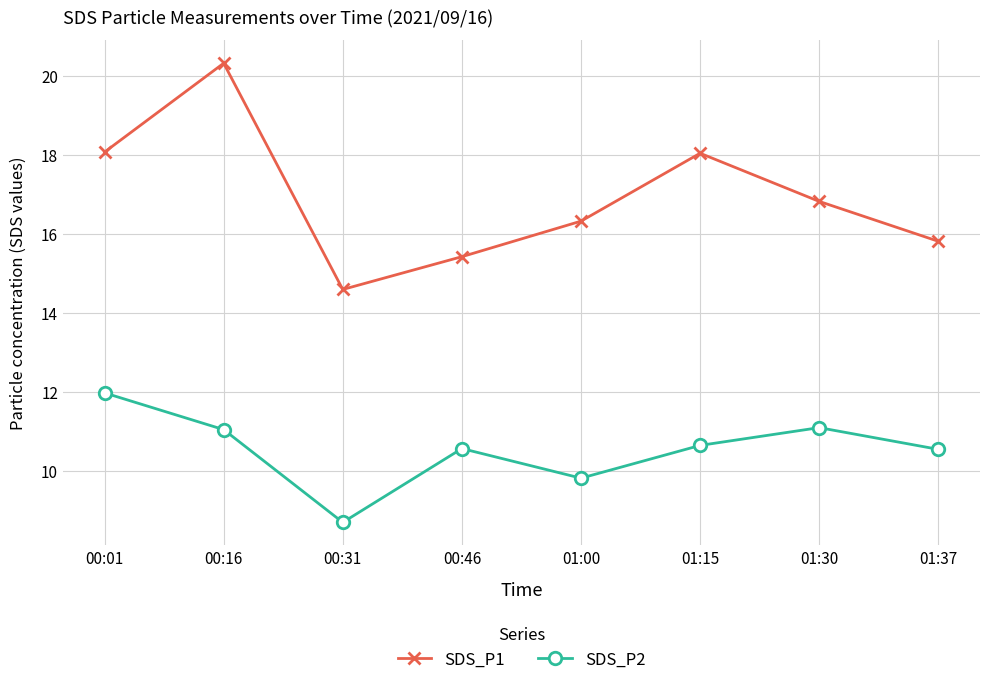

Reading left to right, what are all the values shown in this chart?

SDS_P1: 00:01=18.1	00:16=20.3	00:31=14.6	00:46=15.4	01:00=16.3	01:15=18.1	01:30=16.8	01:37=15.8
SDS_P2: 00:01=12.0	00:16=11.1	00:31=8.7	00:46=10.6	01:00=9.8	01:15=10.7	01:30=11.1	01:37=10.6